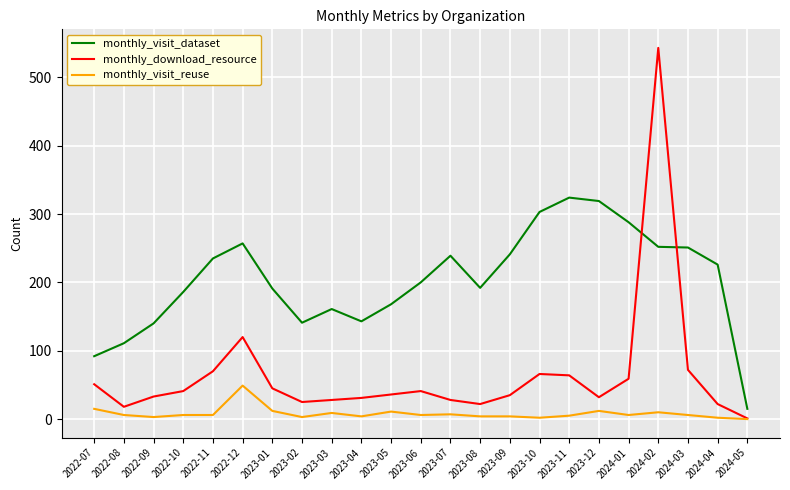

The value of monthly_download_resource at 2022-10 is 17. True or false?

False